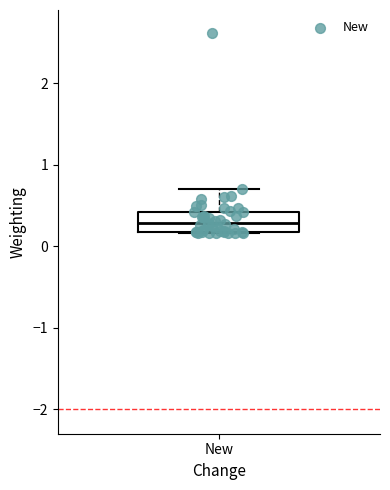

Read this box plot against the y-axis: the position of the median line, the range covered by the box, and the ends of both whiskers. The values are not printed on the chart, so give them approximately, as read against the axis.

median 0.3, box 0.2 to 0.4, whiskers 0.2 to 0.7